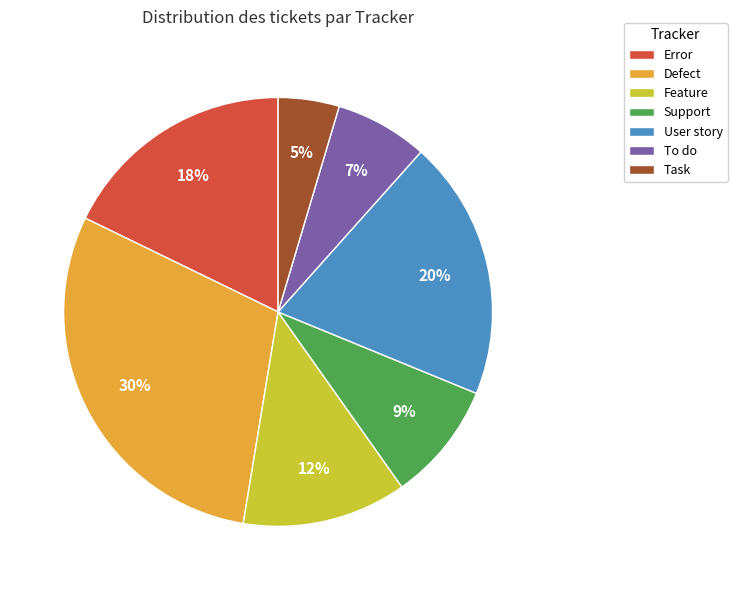

To the nearest percent, what is the average slice percentage?

14%